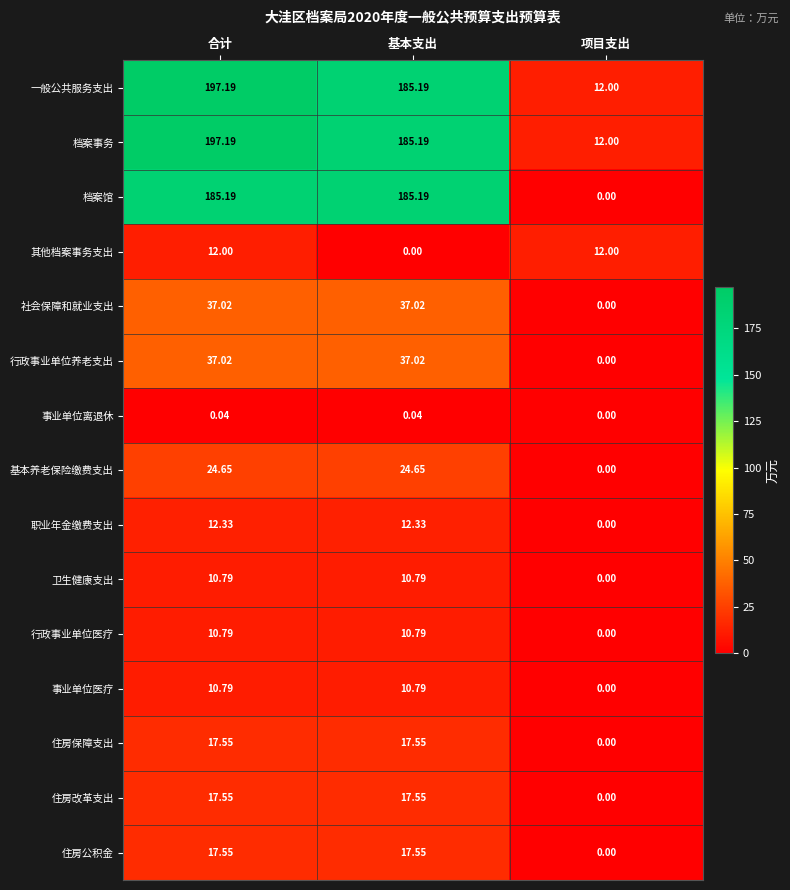

List the labels in order of 一般公共服务支出 value, largest first.

合计, 基本支出, 项目支出